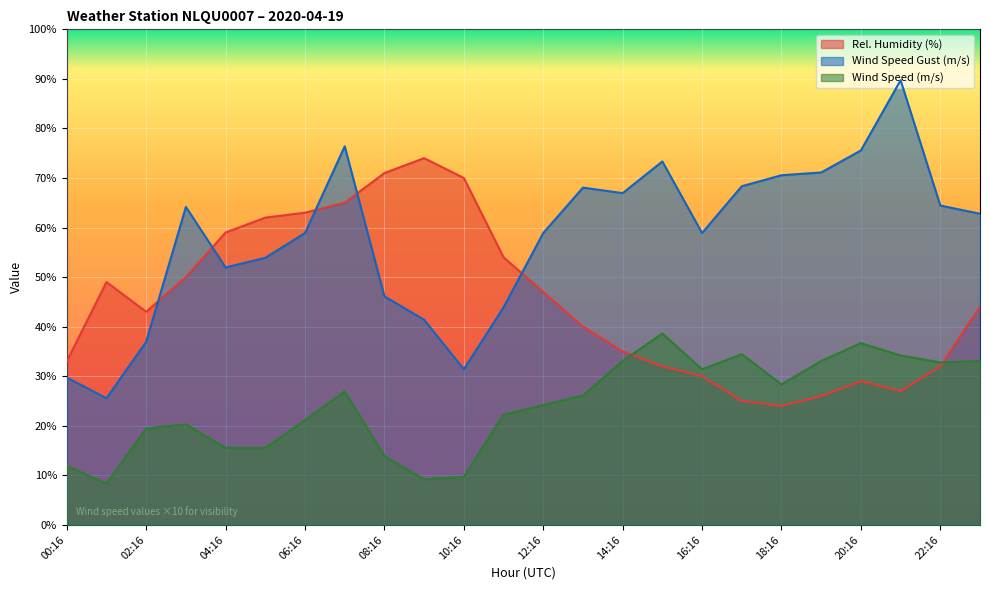

List the labels in order of REL_HUMIDITY value, largest first.

09:16, 08:16, 10:16, 07:16, 06:16, 05:16, 04:16, 11:16, 03:16, 01:16, 12:16, 23:16, 02:16, 13:16, 14:16, 00:16, 15:16, 22:16, 16:16, 20:16, 21:16, 19:16, 17:16, 18:16